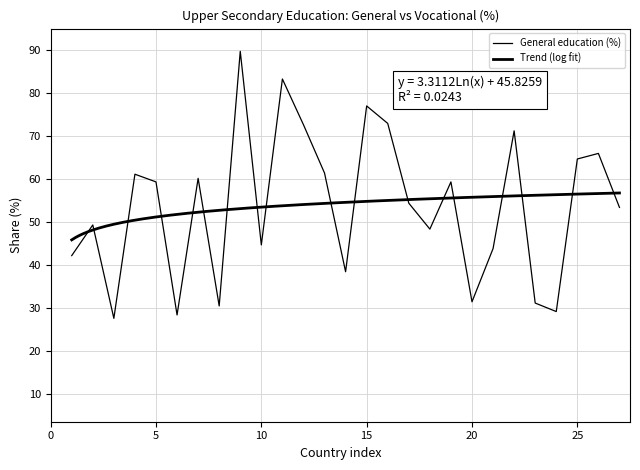

What is the minimum value shown in the chart?

27.6